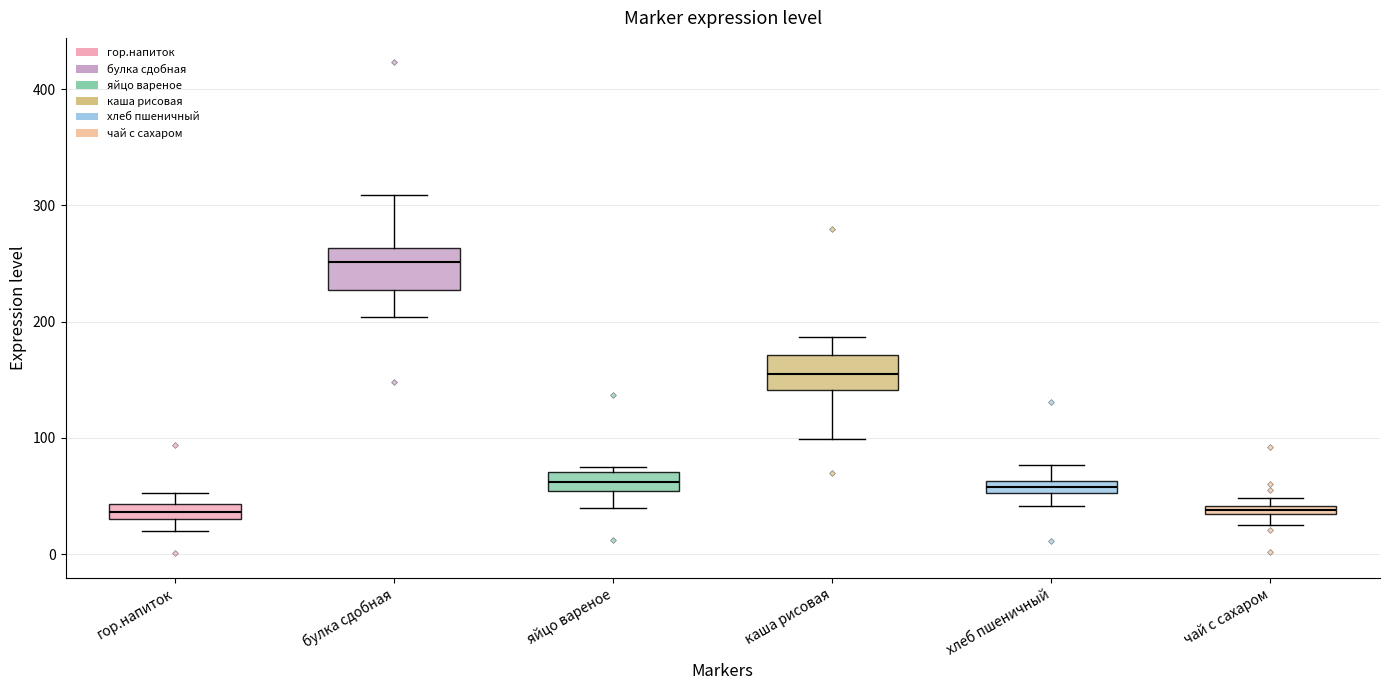

Where does the median line of the box for каша рисовая sit on the y-axis? The values are not printed on the chart, so give them approximately, as read against the axis.

150